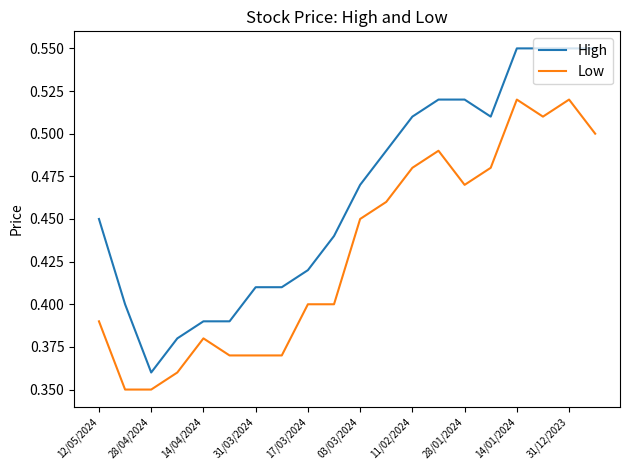

Which series has the largest total across all categories?

High